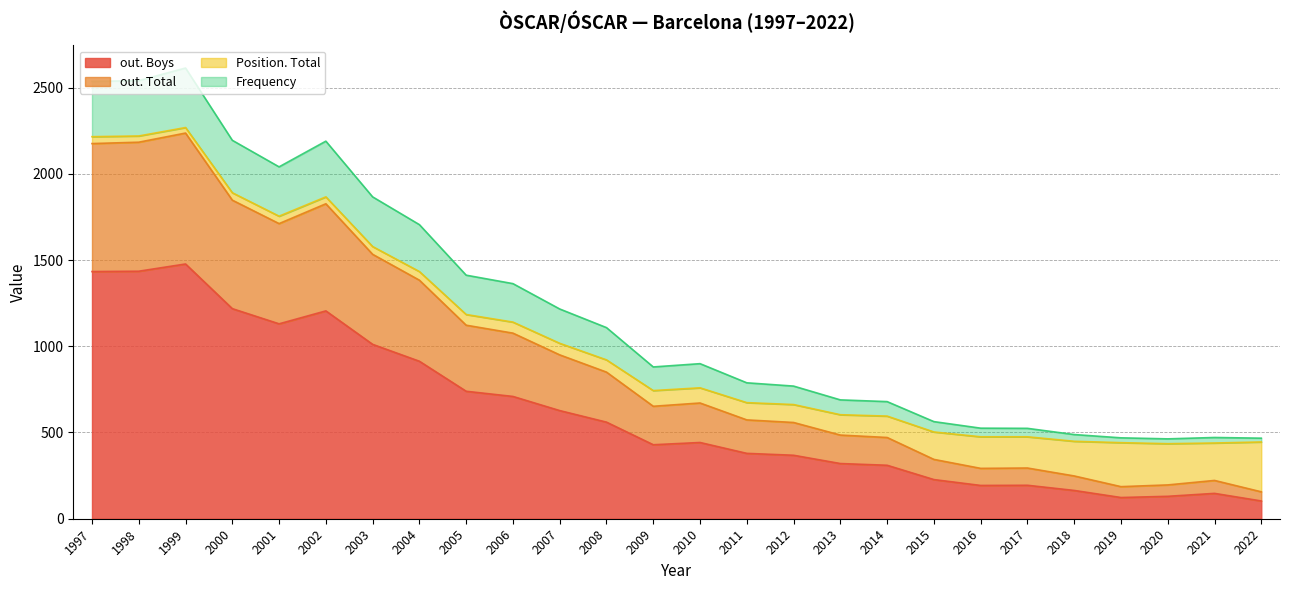

At 1997, list the series in order from largest to smallest.

out. Boys, out. Total, Frequency, Position. Total